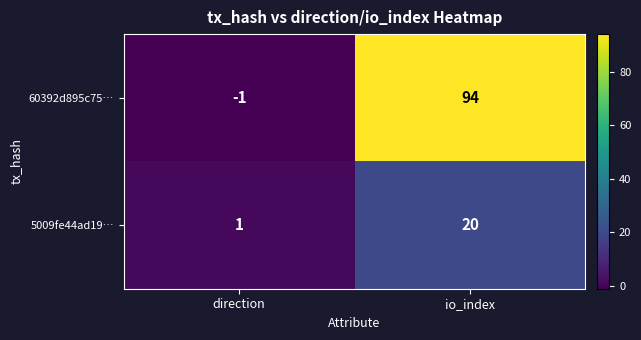

Which series changed the most between direction and io_index?

60392d895c75…